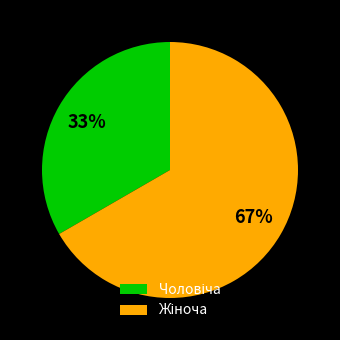

Is Жіноча the majority of the pie?

Yes